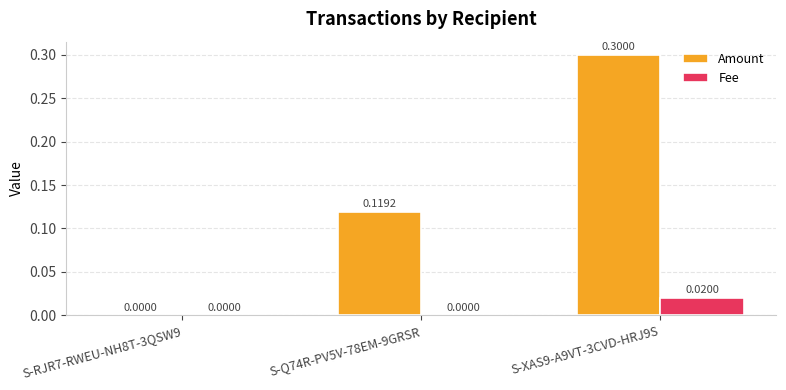

What is the sum of all Amount values?

0.4